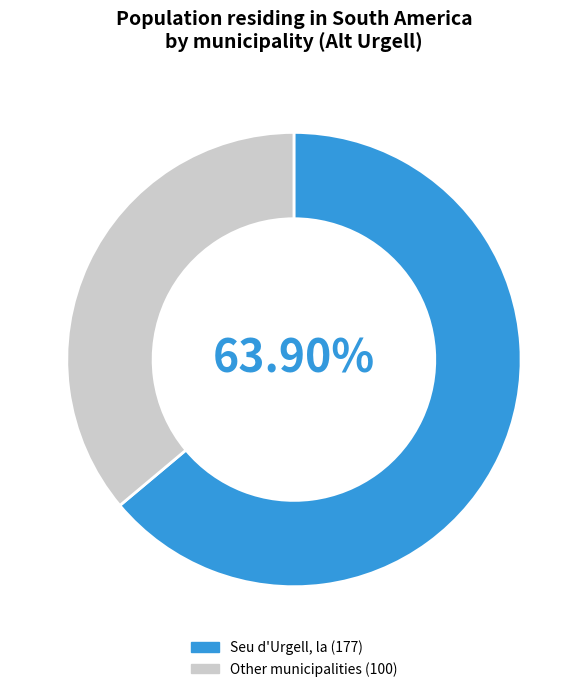

Does any single category account for the majority?

Yes